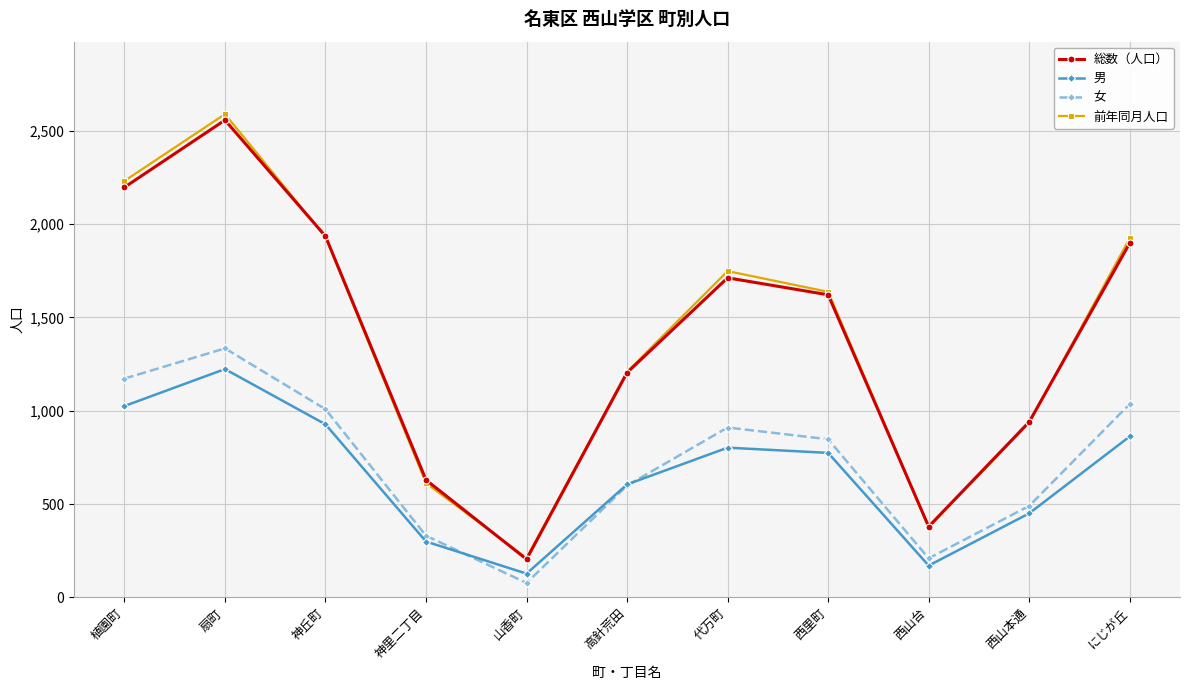

Is the value of 総数（人口） at 代万町 greater than the value of 男 at 神丘町?

Yes